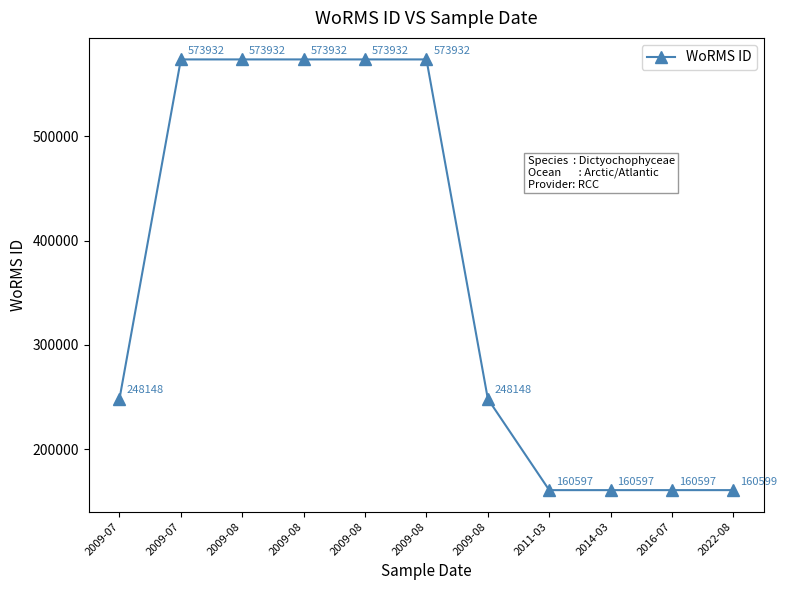

Where does the data first go above 248148?

2009-07